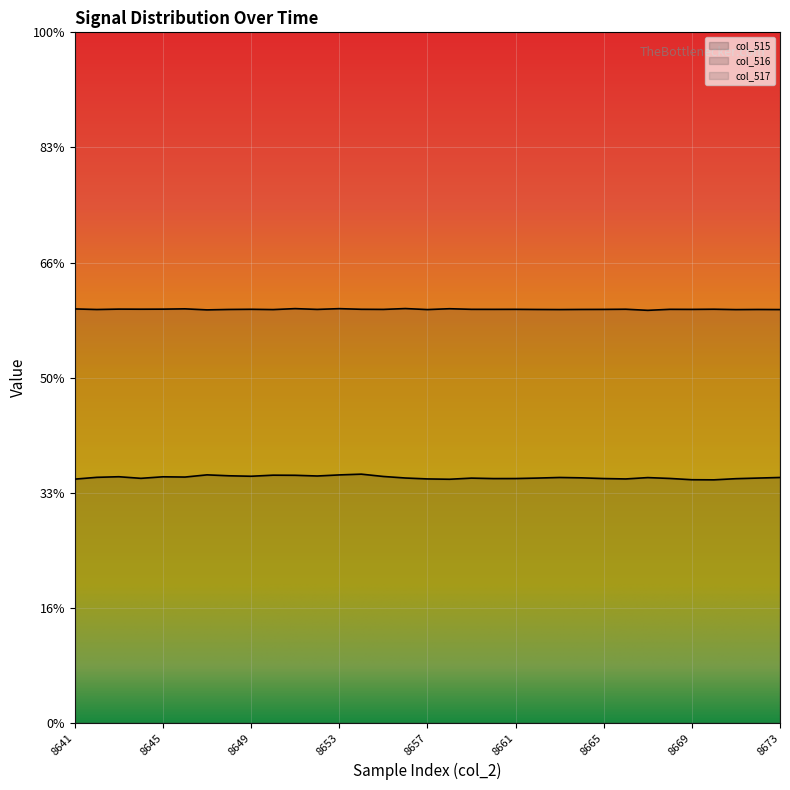

Does the chart display data point markers on the line(s)?

No